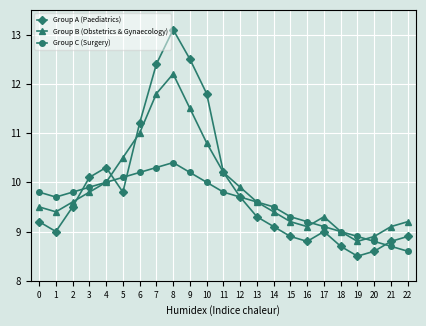

True or false: Group A (Paediatrics) has more than 2 interior local peaks.

True